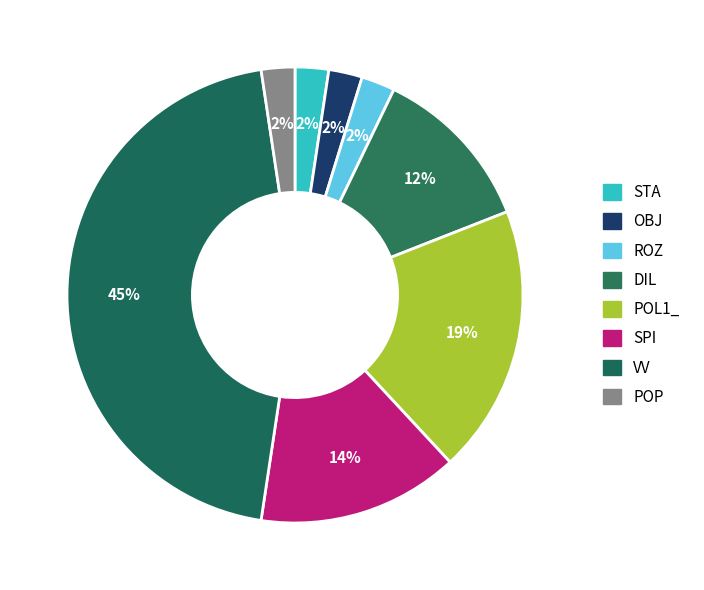

Which has a higher value, DIL or POL1_?

POL1_